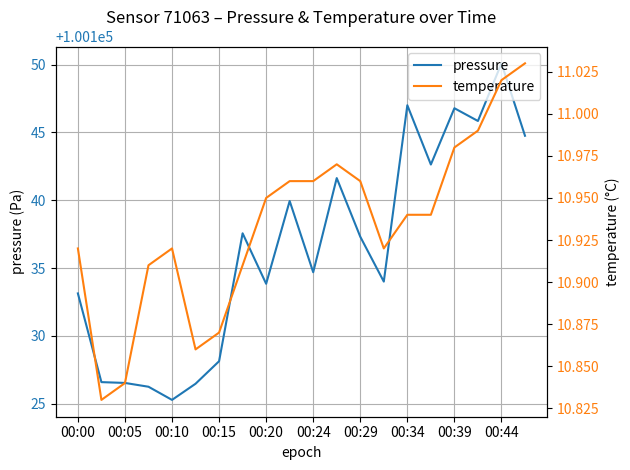

What is the value of the temperature point at the 5th from the left?

10.9